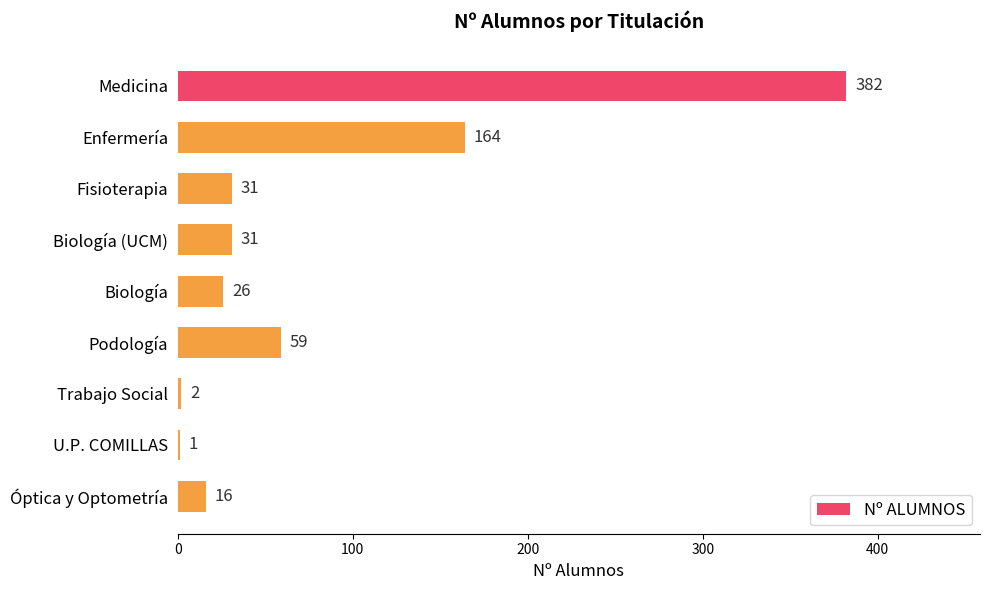

Which category has the highest value across all series?

Medicina